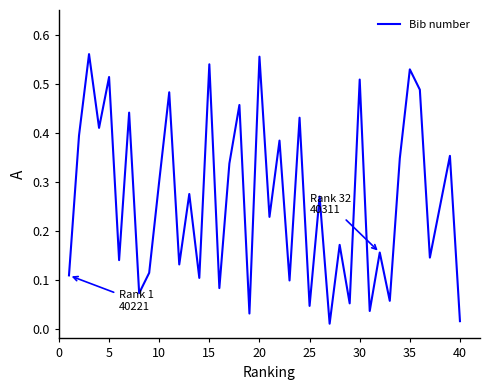

How many lines are shown in the chart?

1